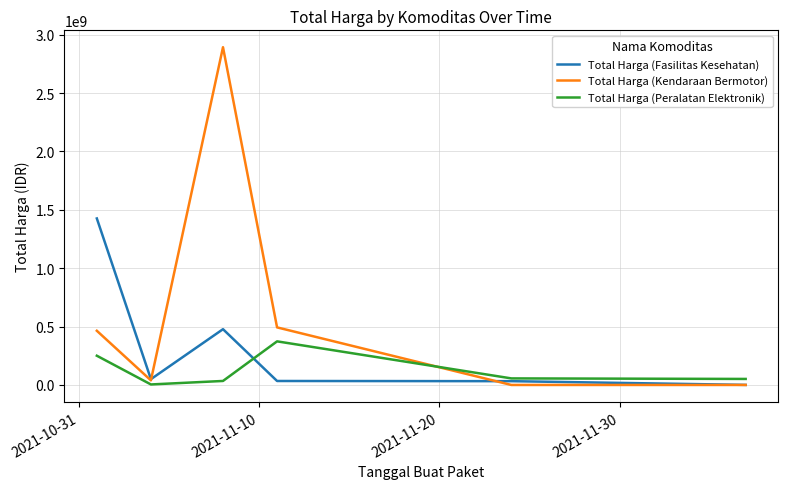

Which series has the largest range (max minus min)?

Total Harga (Kendaraan Bermotor)